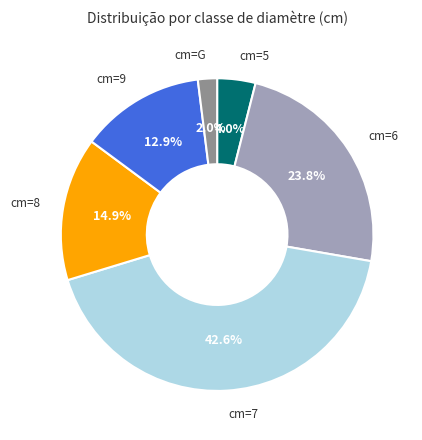

Is there any slice that represents more than half of the pie?

No